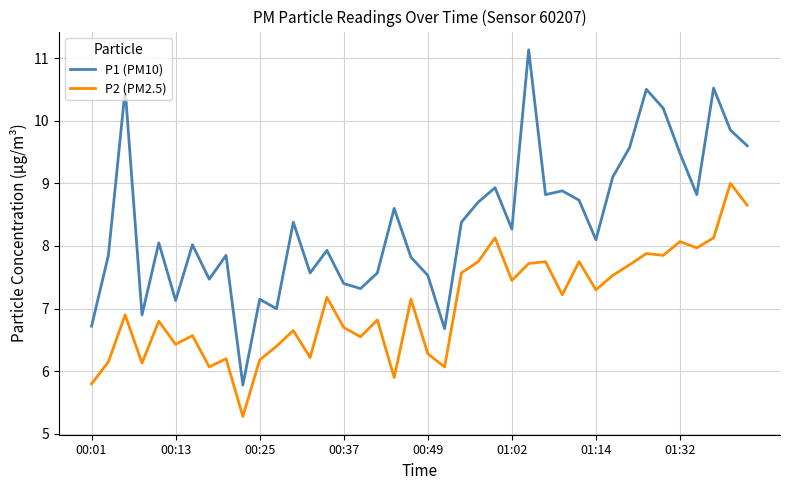

True or false: P2 (PM2.5) and P1 (PM10) intersect in this chart.

False